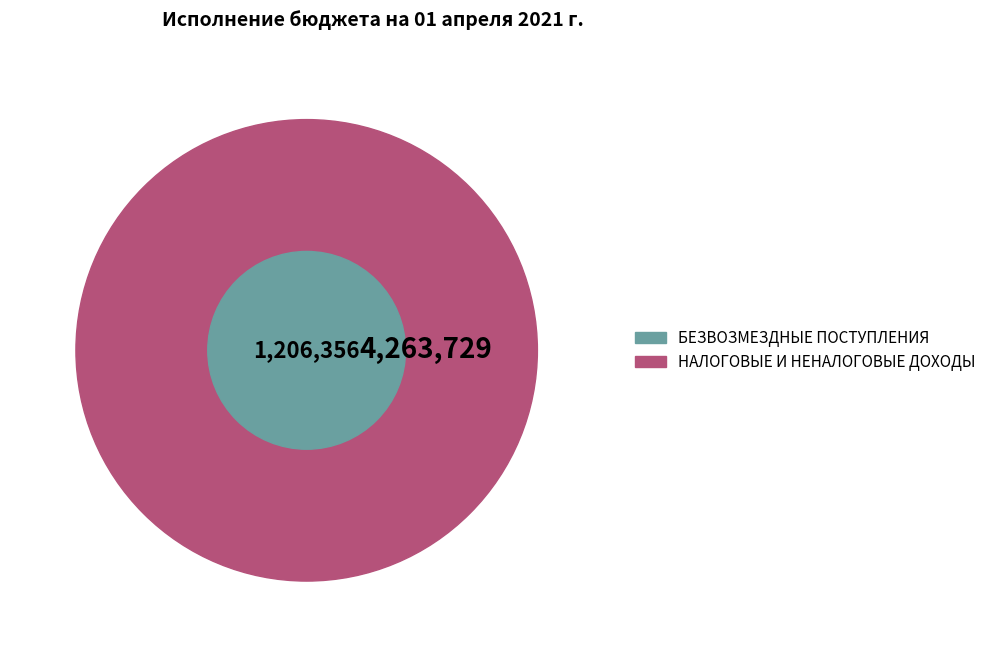

Do НАЛОГОВЫЕ И НЕНАЛОГОВЫЕ ДОХОДЫ and БЕЗВОЗМЕЗДНЫЕ ПОСТУПЛЕНИЯ together represent more than half of the pie?

Yes